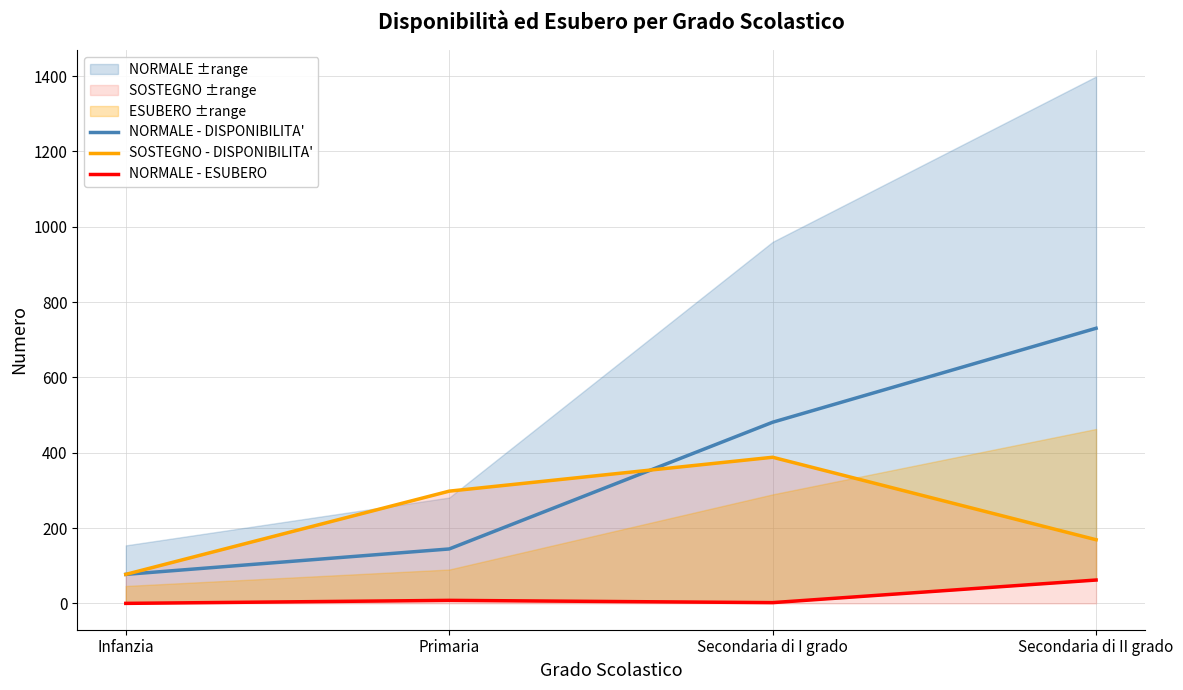

Where does the SOSTEGNO - DISPONIBILITA' series first go above 298?

Secondaria di I grado